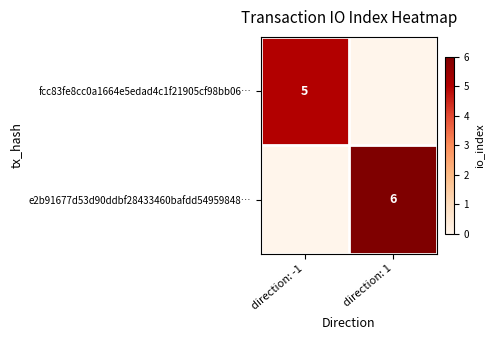

Which has a higher value, direction: -1 or direction: 1?

direction: -1